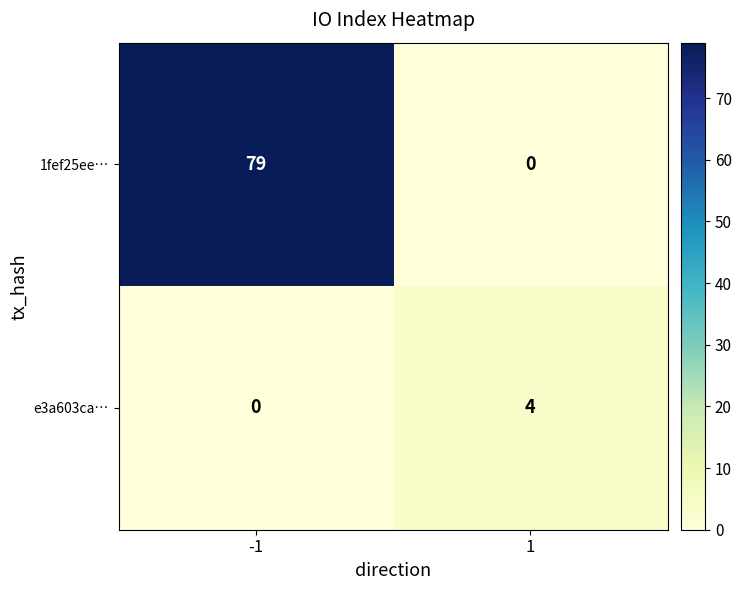

Reading right to left, extract all data points from this chart.

1fef25ee…: 0	79
e3a603ca…: 4	0